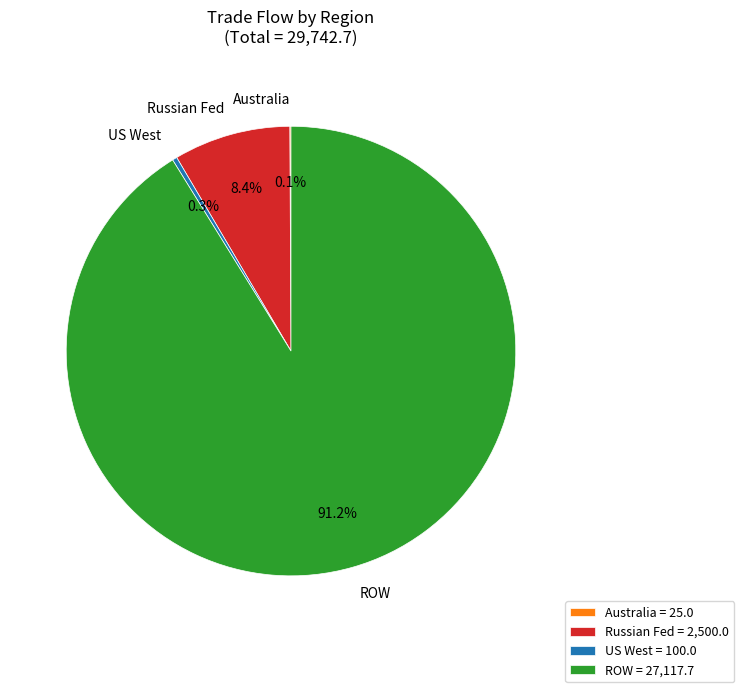

The ROW slice represents 99% of the pie. True or false?

False